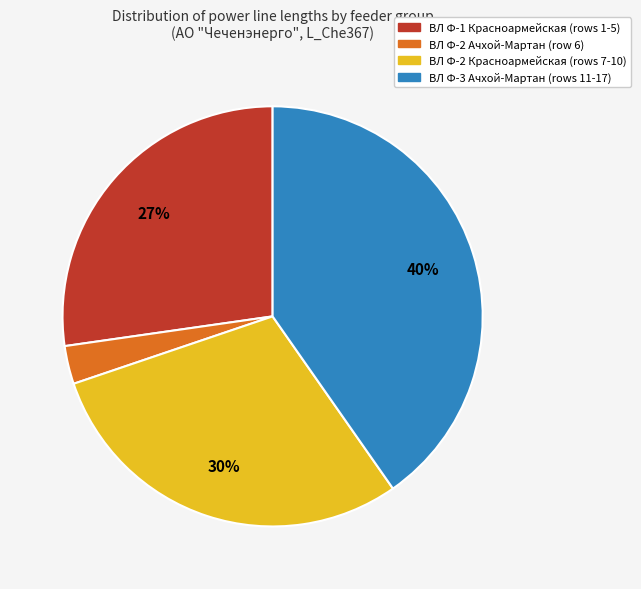

True or false: ВЛ Ф-3 Ачхой-Мартан (rows 11-17) accounts for 49% of the total.

False